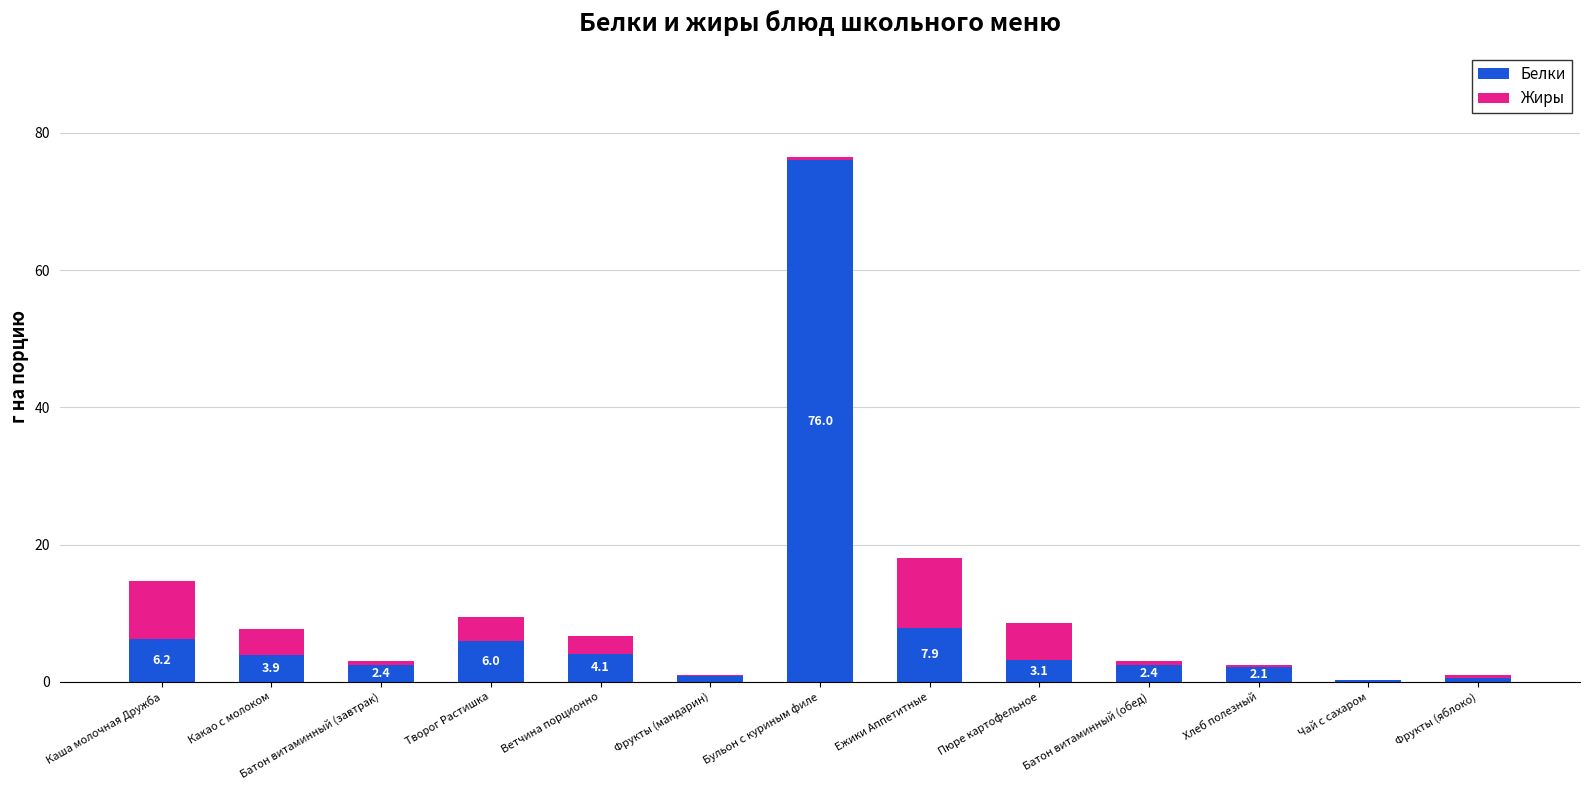

Which category has the highest value in the Белки series?

Бульон с куриным филе